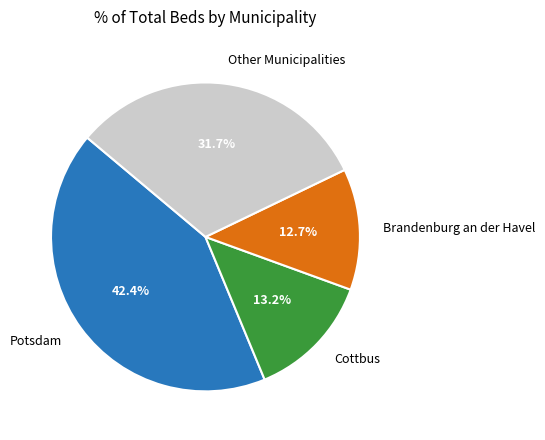

Which slice is the largest?

Potsdam